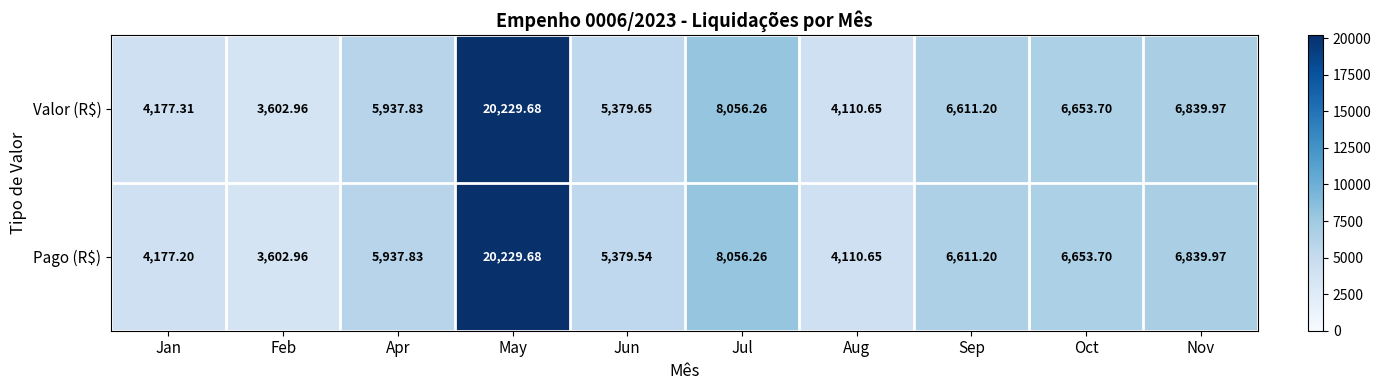

Where is Pago (R$) nearest to the value 11916?

Jul